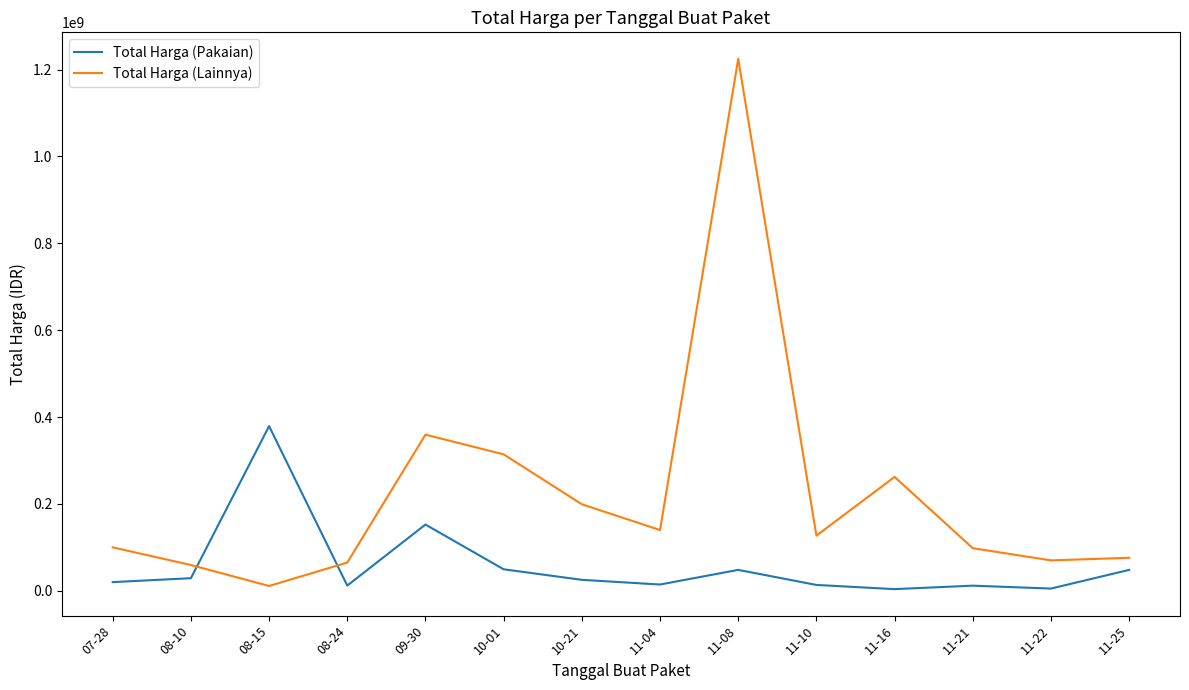

Which series has the widest spread of values?

Total Harga (Lainnya)